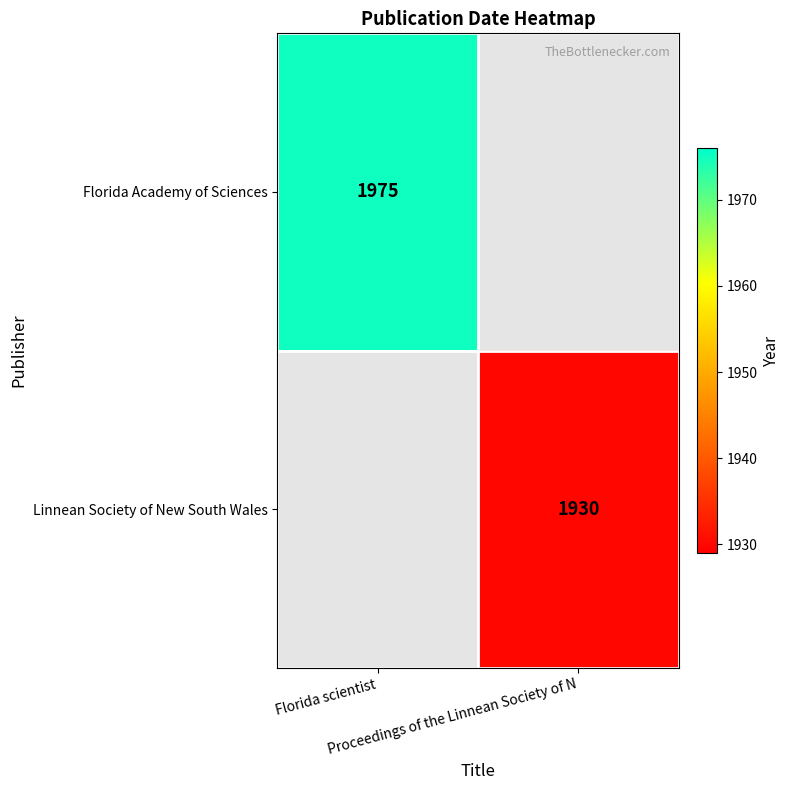

True or false: Florida Academy of Sciences has a value of 1975.0 at Florida scientist.

True